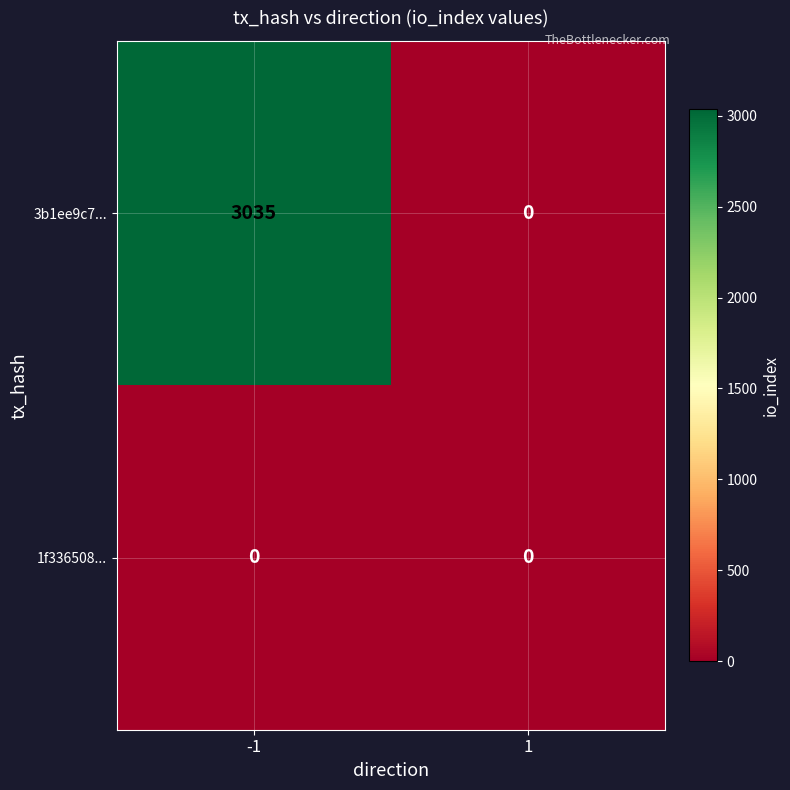

Is it true that 1f336508... equals 0 at -1?

True